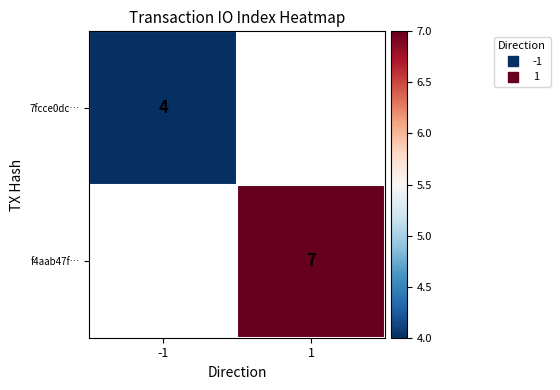

Which category has the lowest value in the f4aab47f… series?

-1